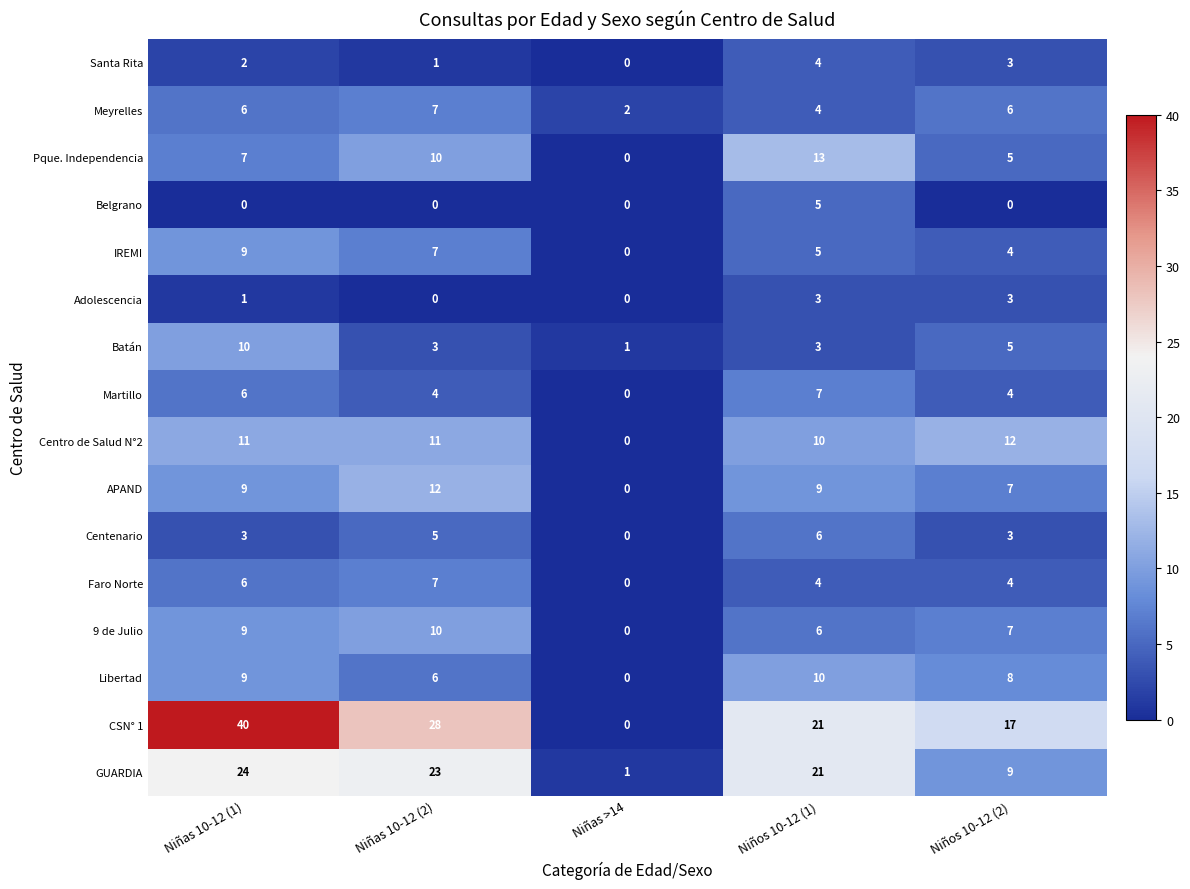

Rank the categories by GUARDIA value from highest to lowest.

Niñas 10-12 (1), Niñas 10-12 (2), Niños 10-12 (1), Niños 10-12 (2), Niñas >14